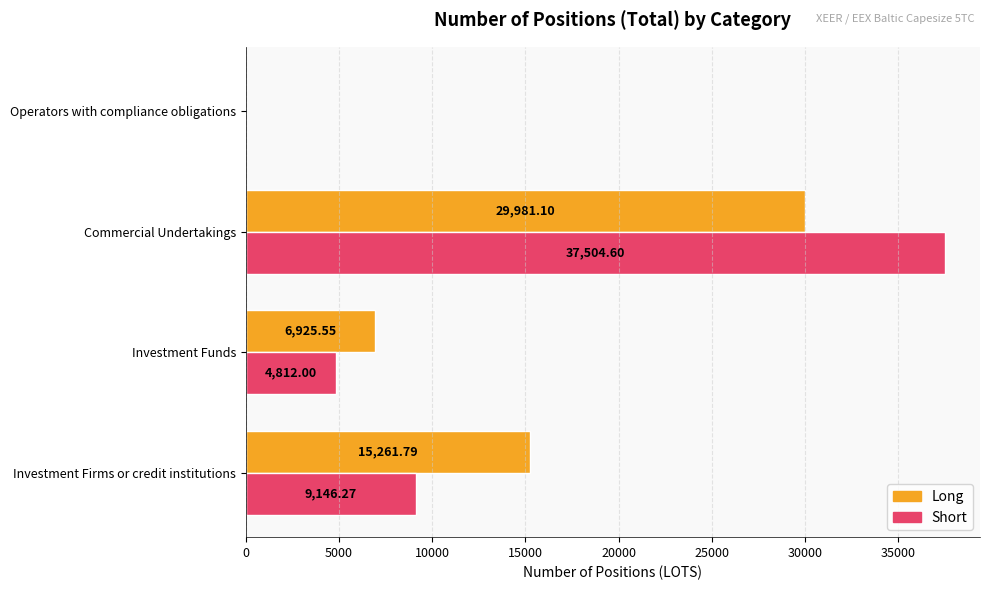

At which label is Long closest to 14990?

Investment Firms or credit institutions